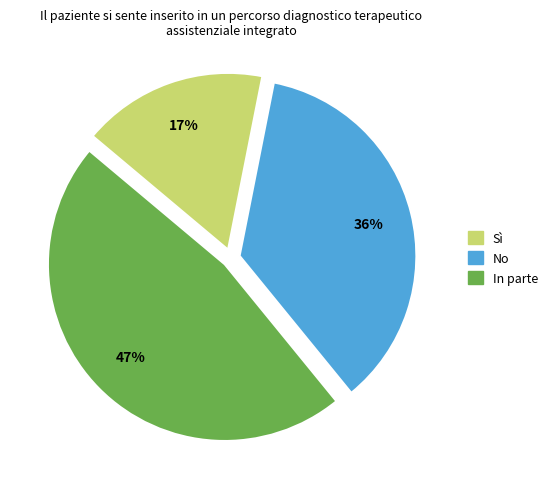

Is there a majority slice in this chart?

No